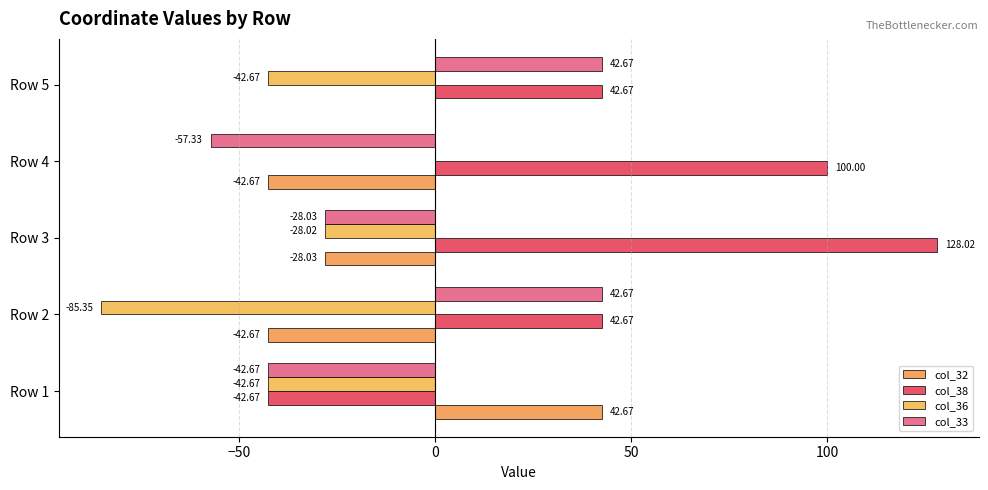

How many categories are shown in the chart?

5